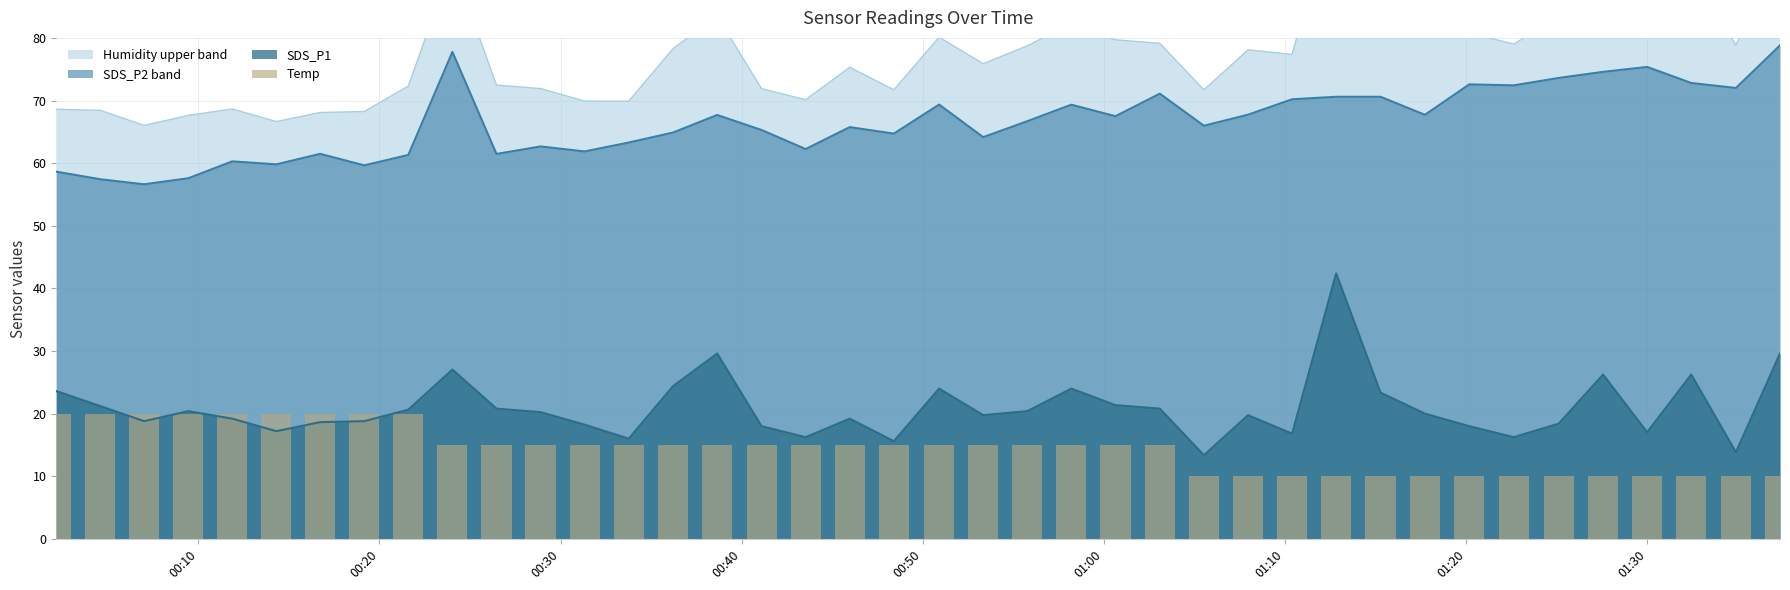

What is the maximum value for SDS_P2 band?

78.8